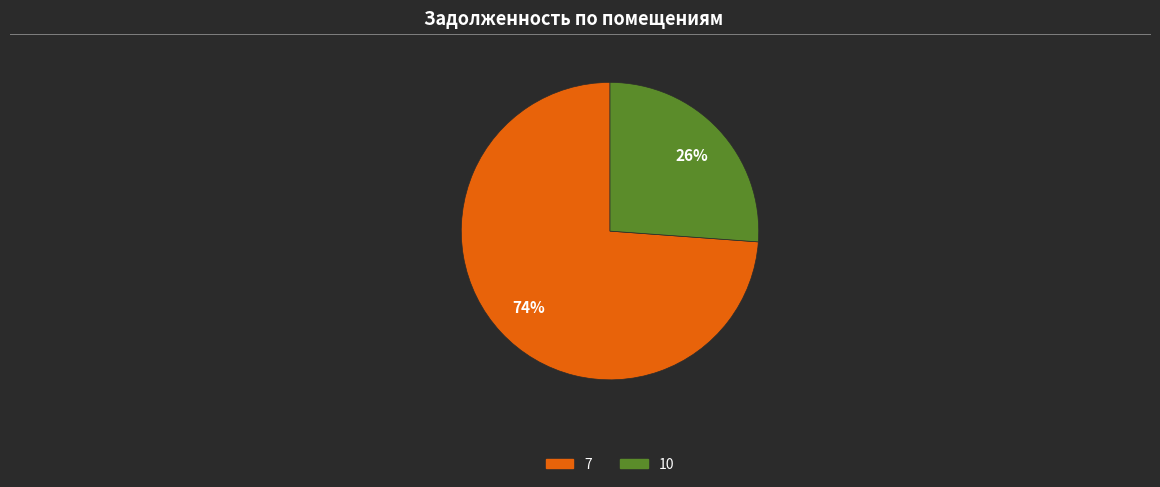

To the nearest percent, what percentage of the pie is 7?

74%